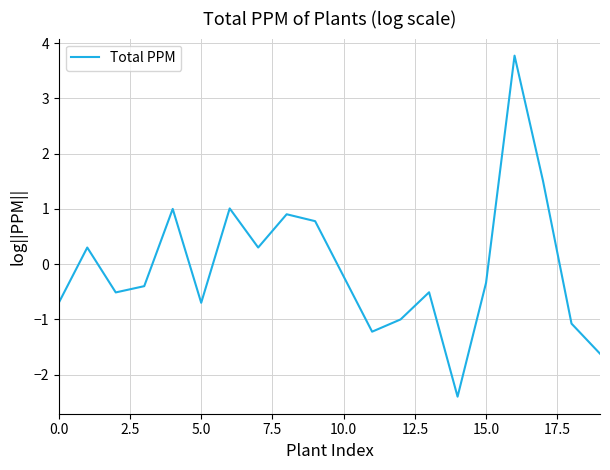

What is the difference between the maximum and minimum values?

6.2